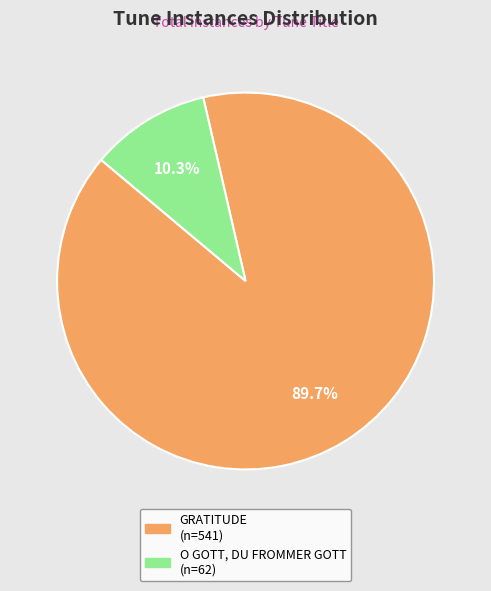

What percentage is the GRATITUDE slice, to the nearest percent?

90%